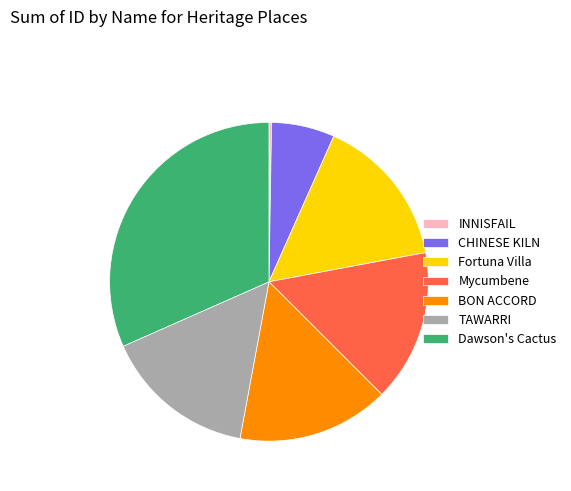

What is the ratio of the value at CHINESE KILN to the value at Mycumbene?

0.4